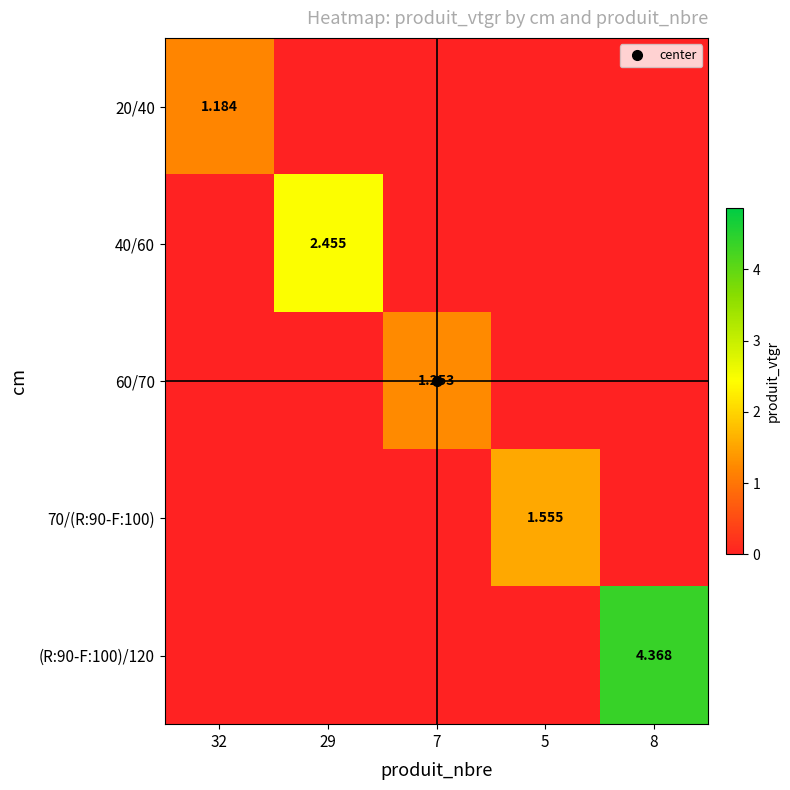

The value of 70/(R:90-F:100) at 8 is 0.0. True or false?

True